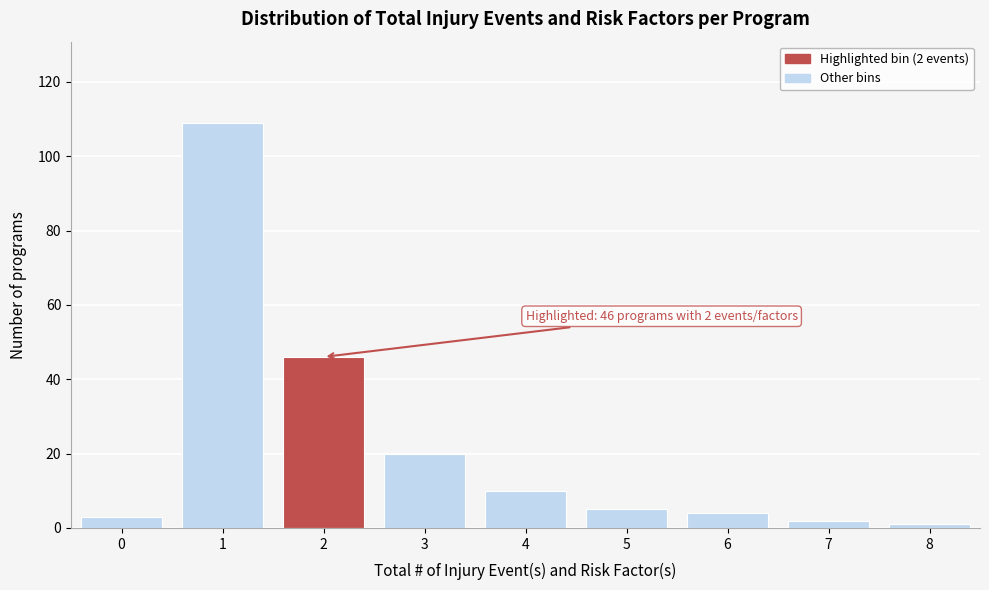

Reading left to right, what are all the values shown in this chart?

3	109	46	20	10	5	4	2	1